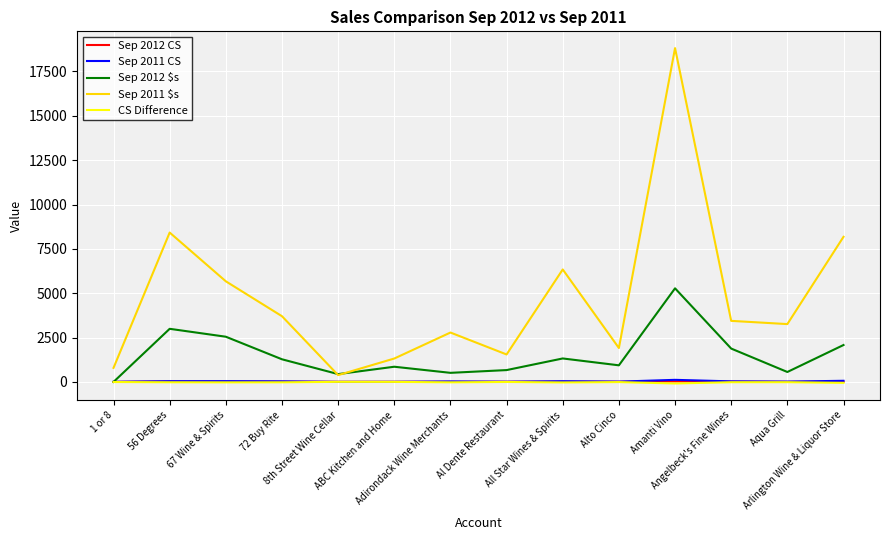

Is the value of Sep 2012 CS at Amanti Vino greater than the value of Sep 2012 $s at All Star Wines & Spirits?

No